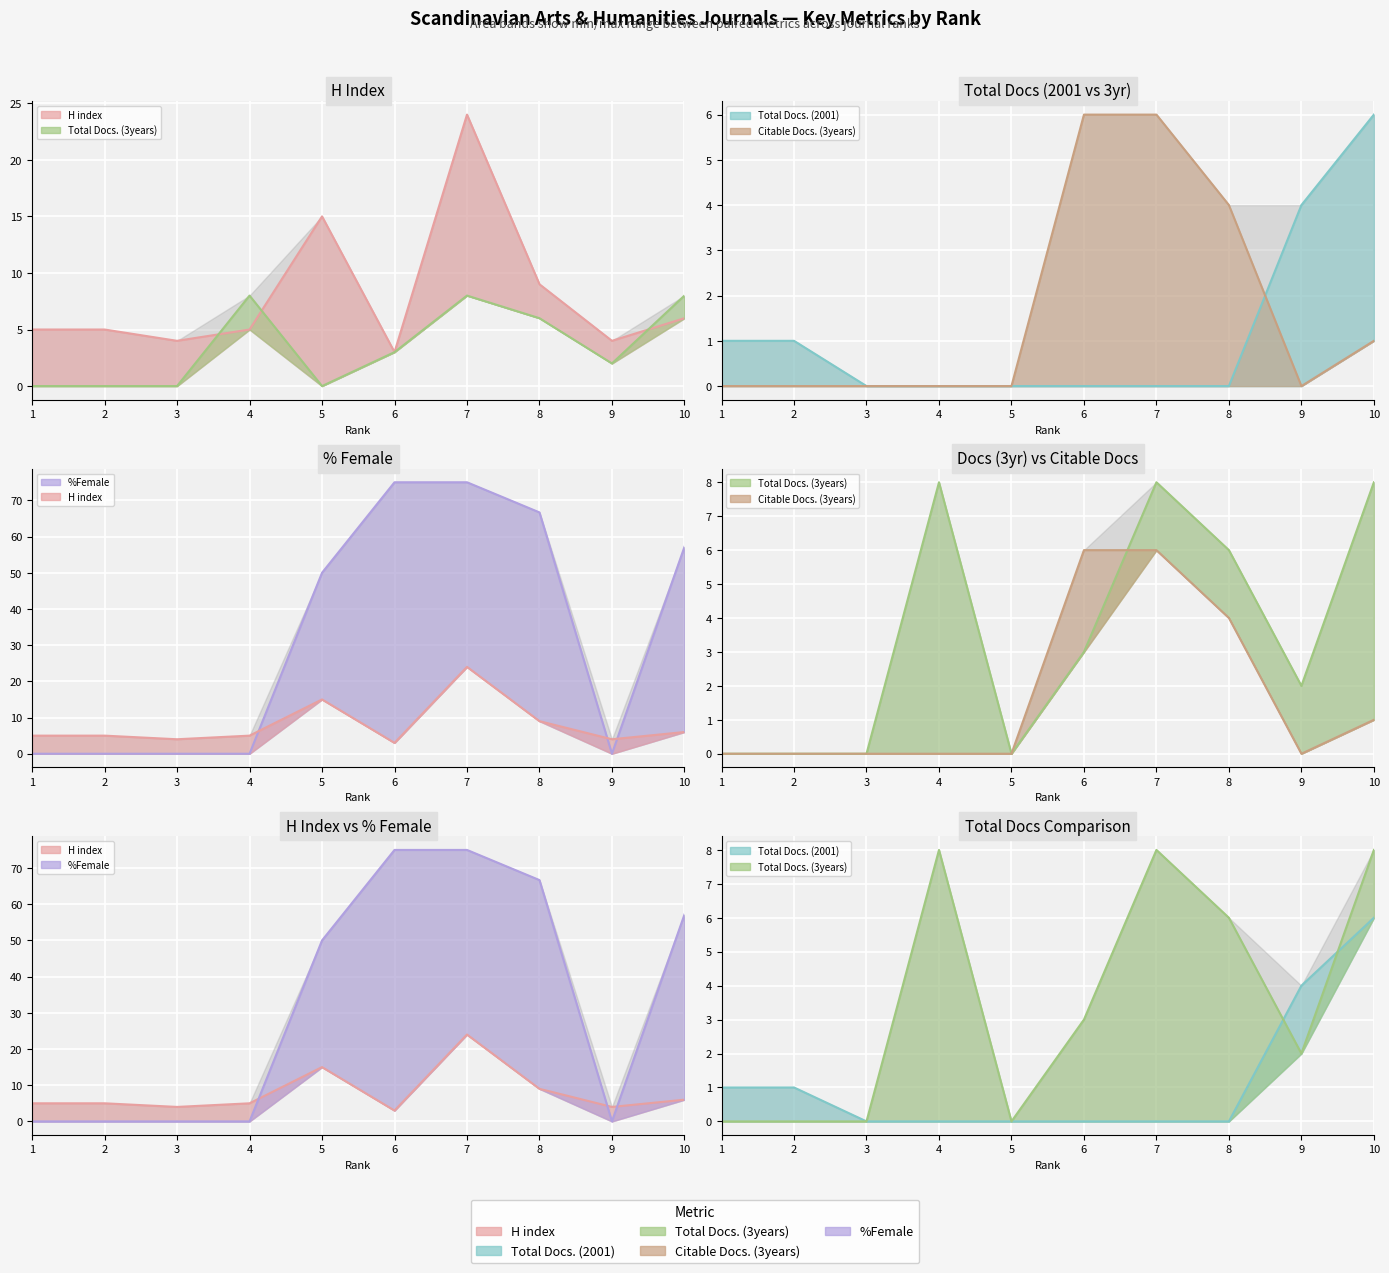

List the labels in order of H index value, smallest first.

6, 3, 9, 1, 2, 4, 10, 8, 5, 7